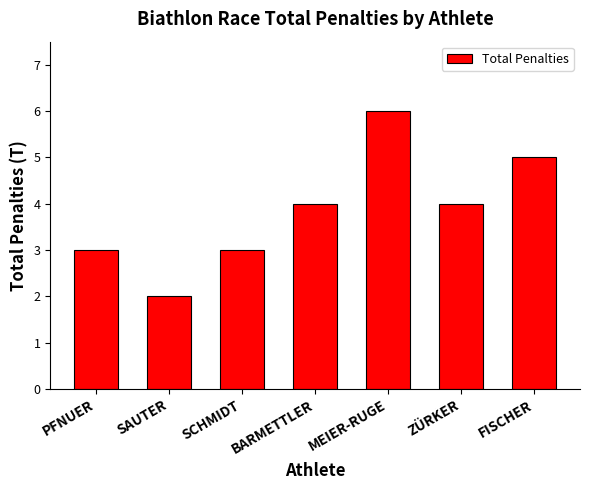

What is the sum of the values at BARMETTLER and SAUTER?

6